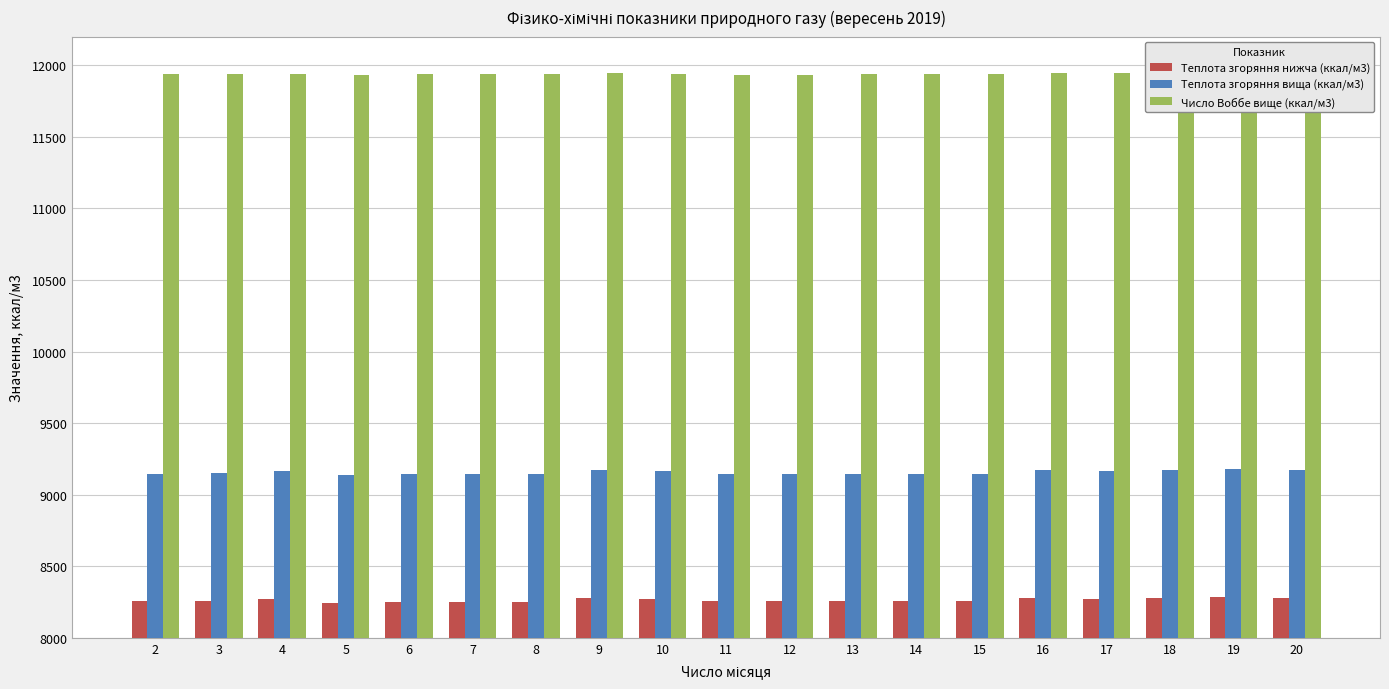

What is the minimum value for Теплота згоряння вища (ккал/м3)?

9134.4